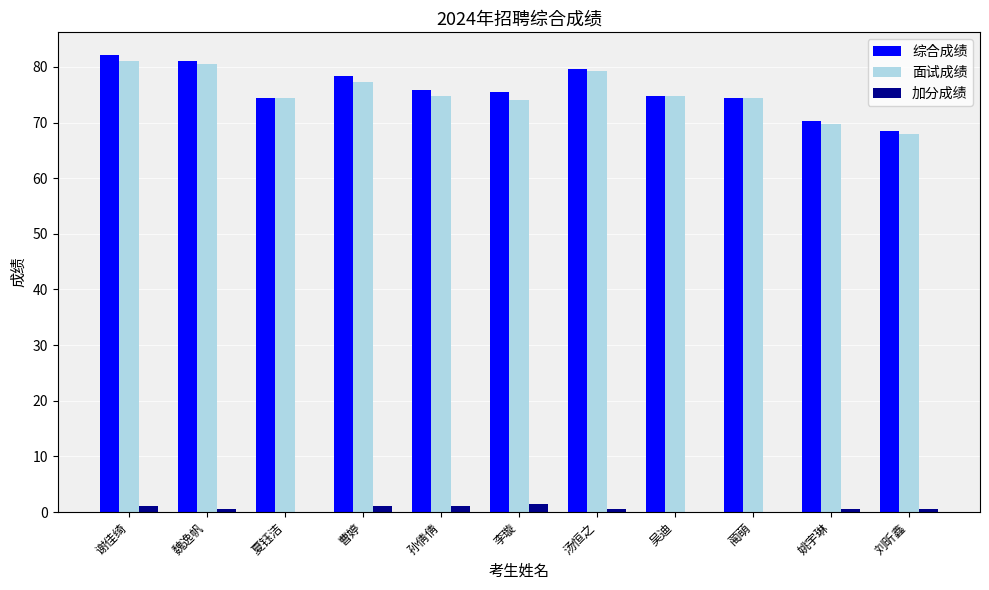

Is the value of 面试成绩 at 曹婷 greater than the value of 综合成绩 at 魏逸帆?

No